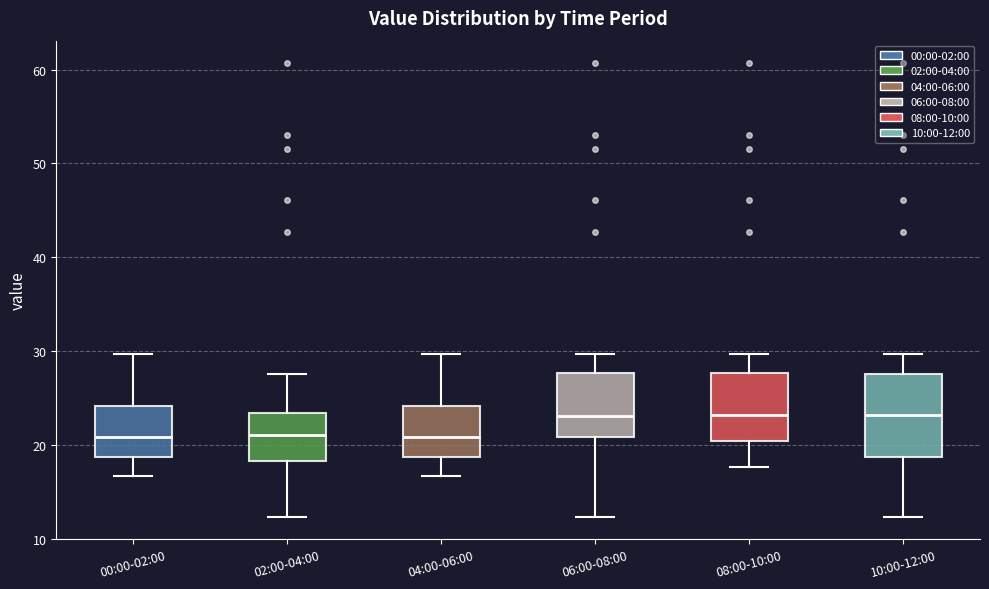

Where does the lower whisker of the box for 08:00-10:00 end on the y-axis? The values are not printed on the chart, so give them approximately, as read against the axis.

18